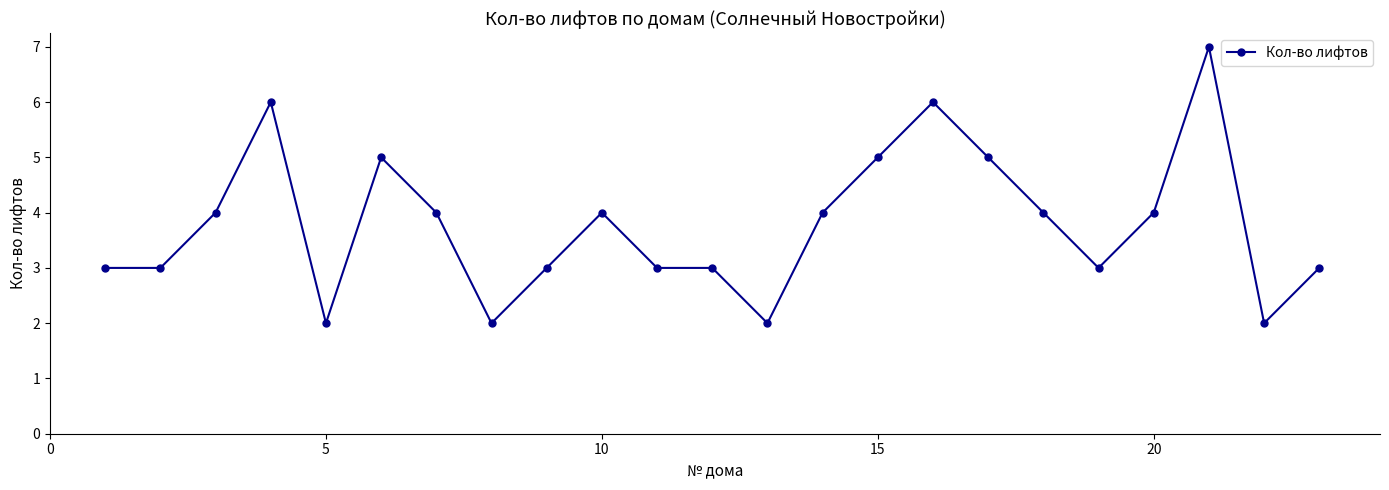

True or false: the data has more than 0 interior local peaks.

True